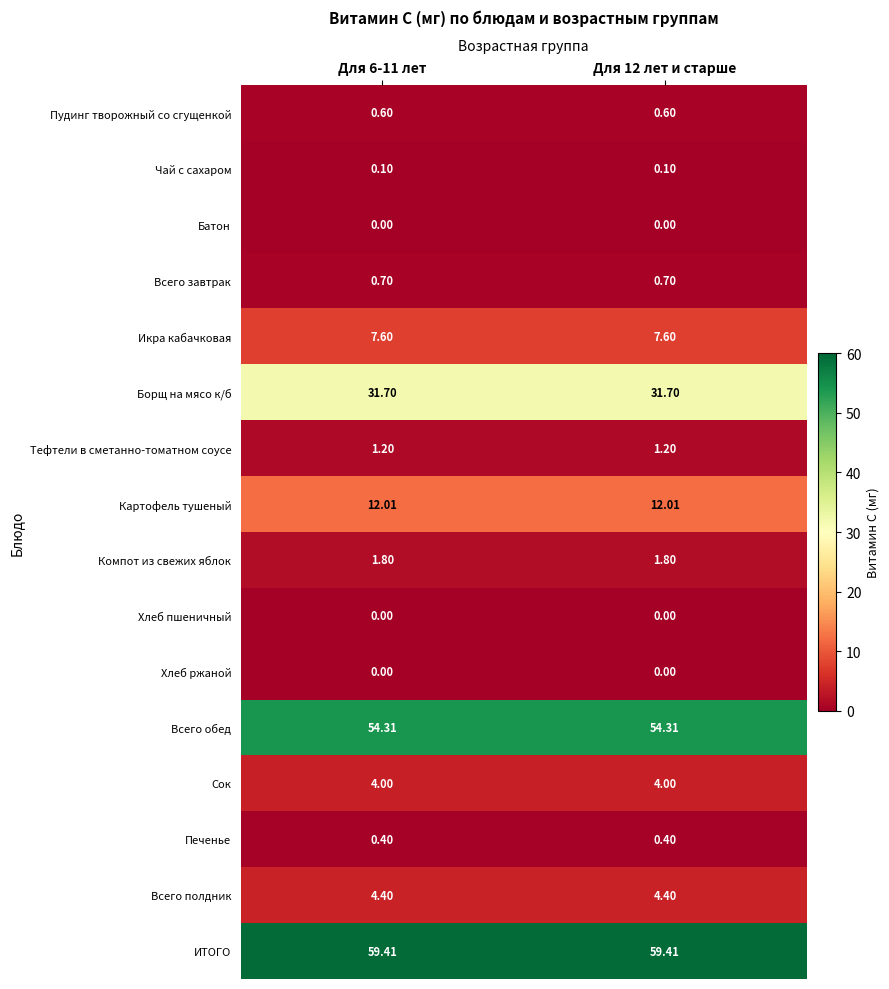

Which series has the largest total across all categories?

ИТОГО